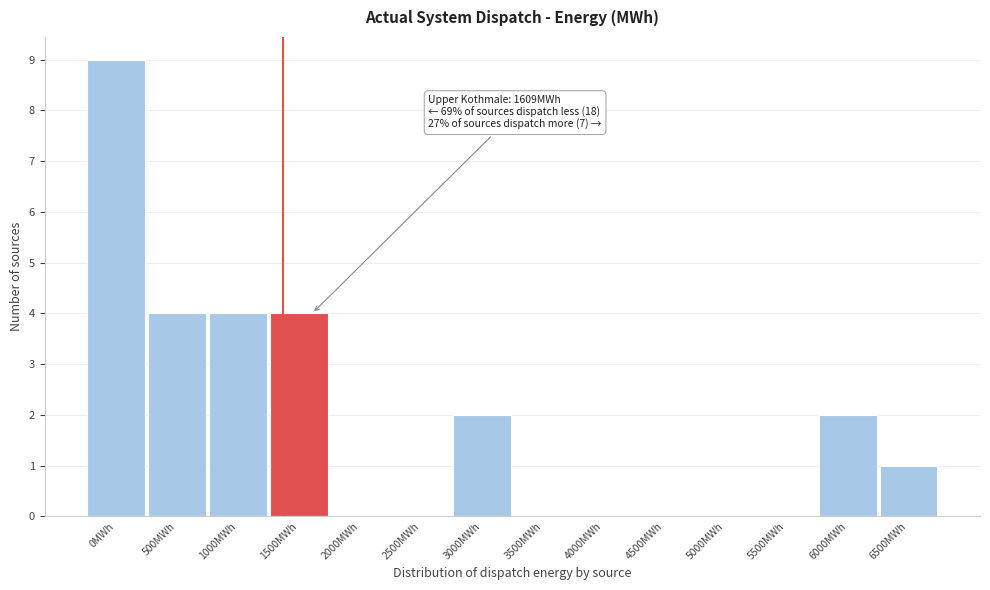

Reading left to right, list all the values displayed in this chart.

0MWh=9	500MWh=4	1000MWh=4	1500MWh=4	2000MWh=0	2500MWh=0	3000MWh=2	3500MWh=0	4000MWh=0	4500MWh=0	5000MWh=0	5500MWh=0	6000MWh=2	6500MWh=1